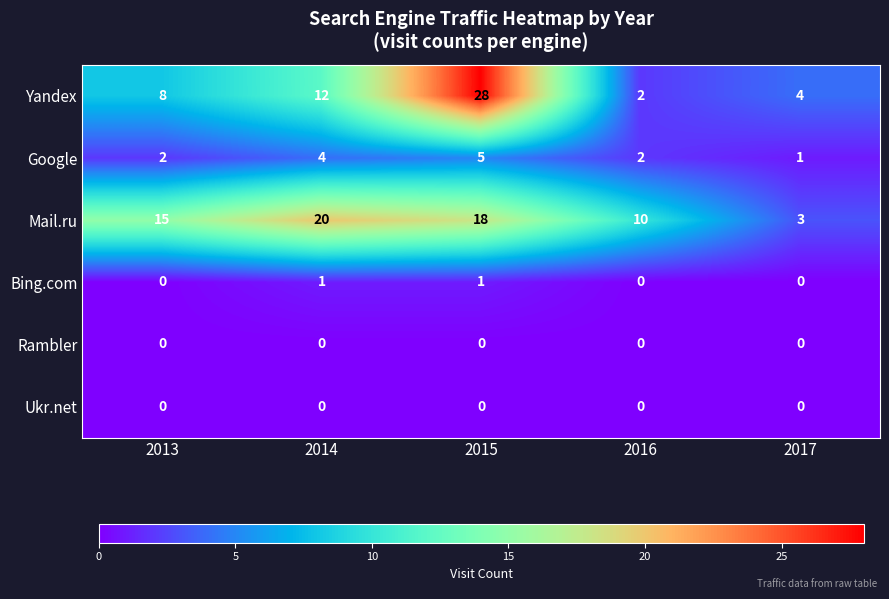

At which category does the chart reach its peak across all series?

2015